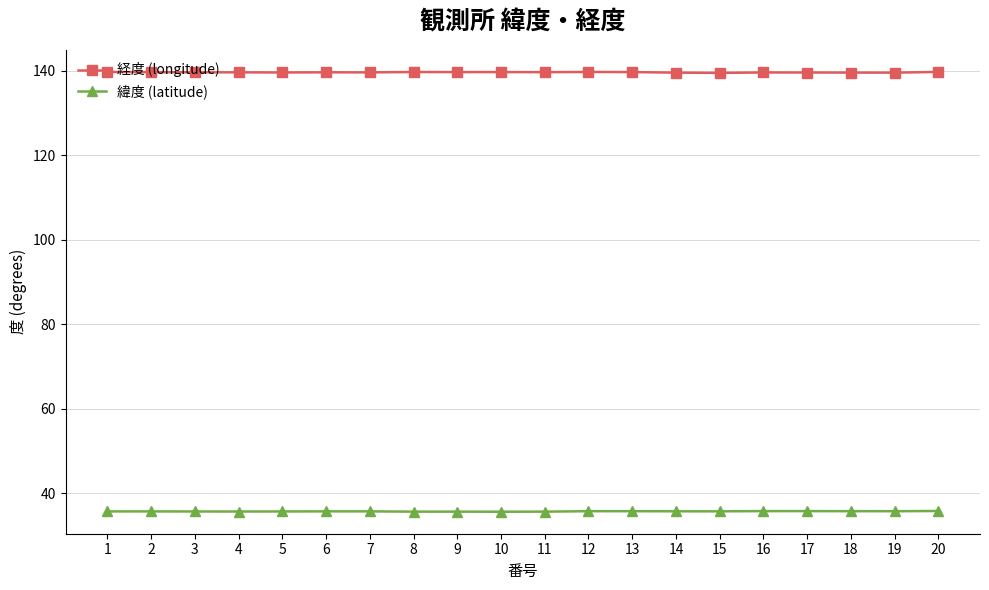

Rank the series by their maximum value, from highest to lowest.

経度 (longitude), 緯度 (latitude)